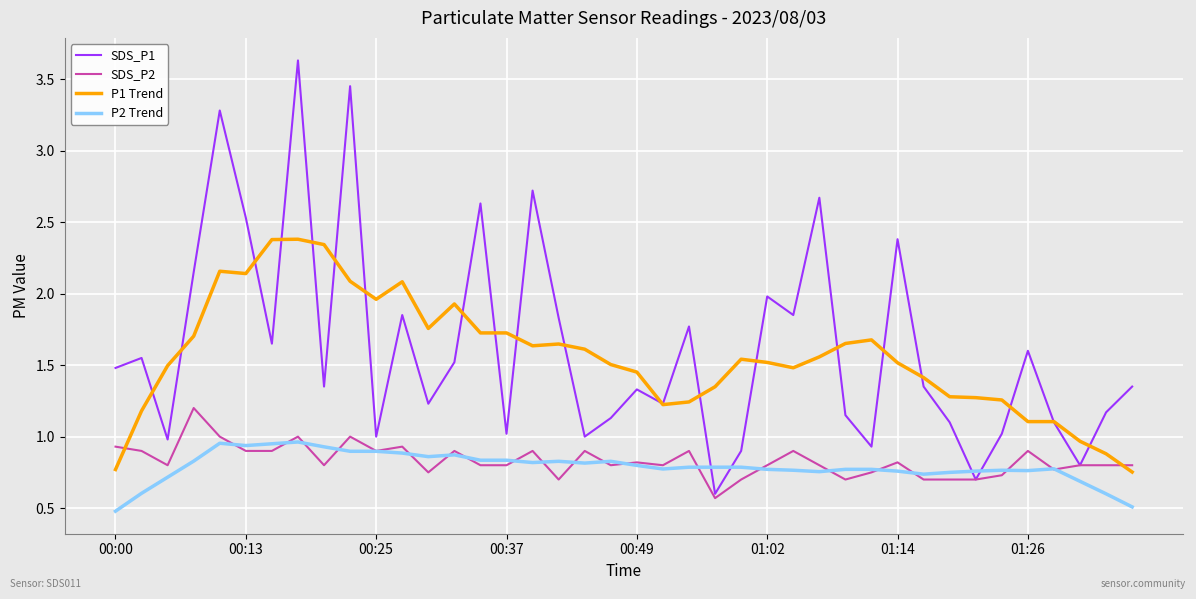

What is the maximum value for SDS_P1?

3.6